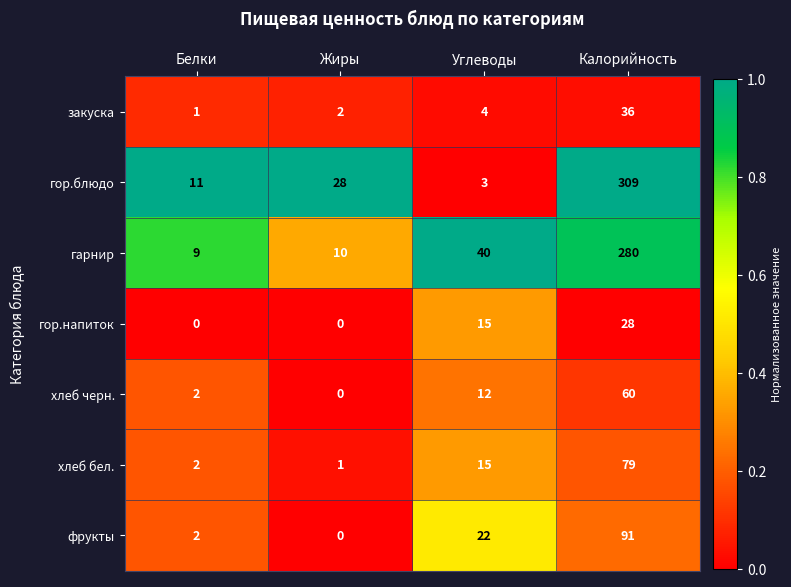

What is the average value of the гор.блюдо series?

88